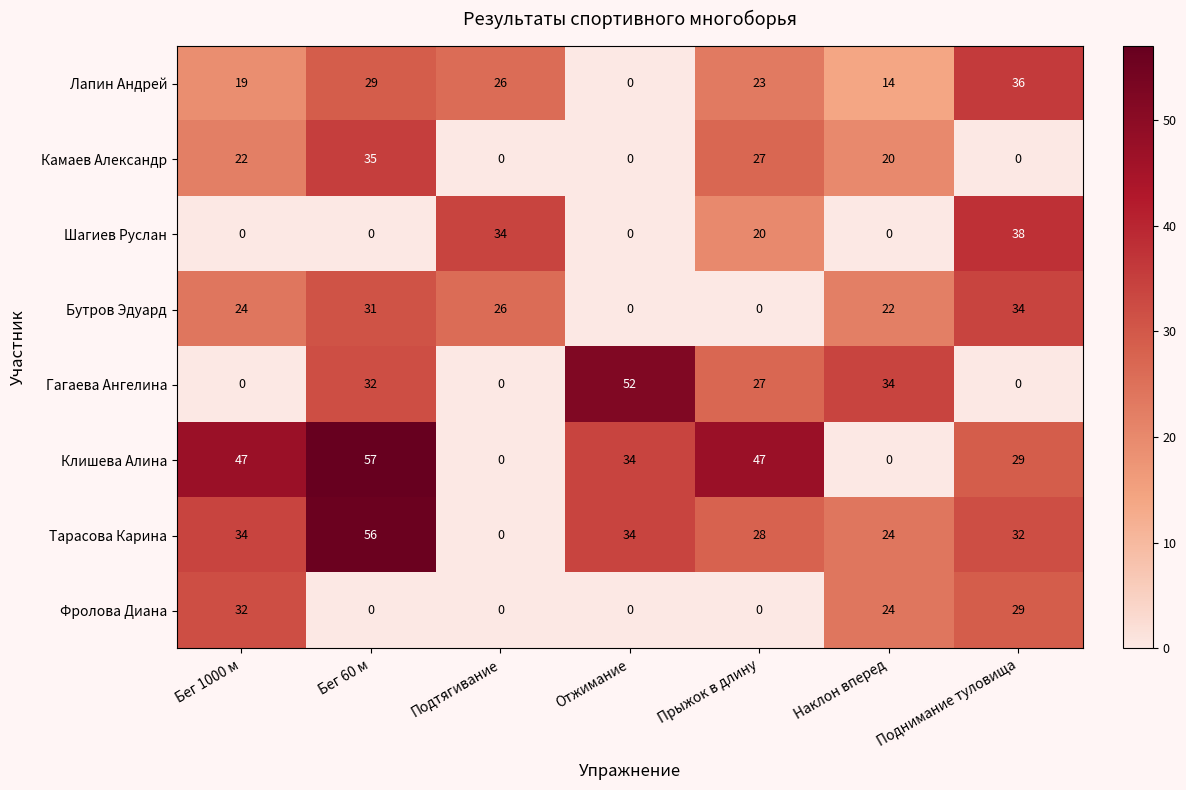

At which label is Гагаева Ангелина closest to 26?

Прыжок в длину